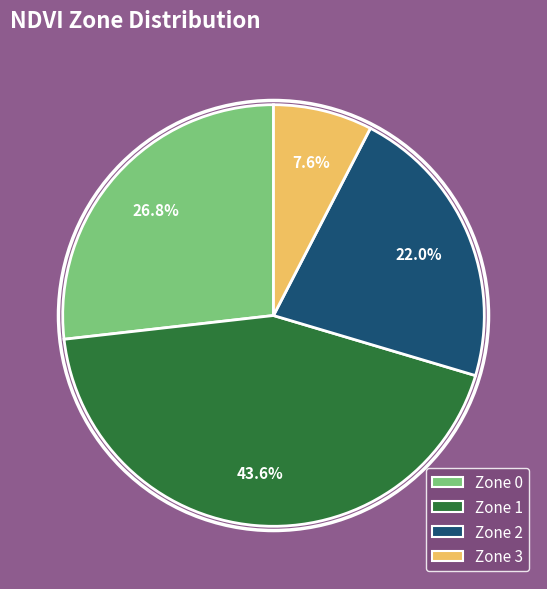

How many segments does this pie chart have?

4